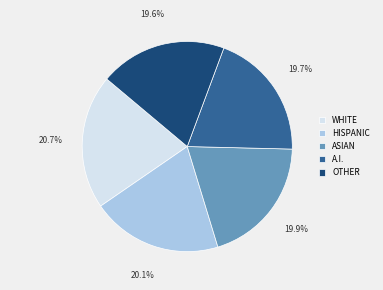

Which has a higher value, HISPANIC or WHITE?

WHITE